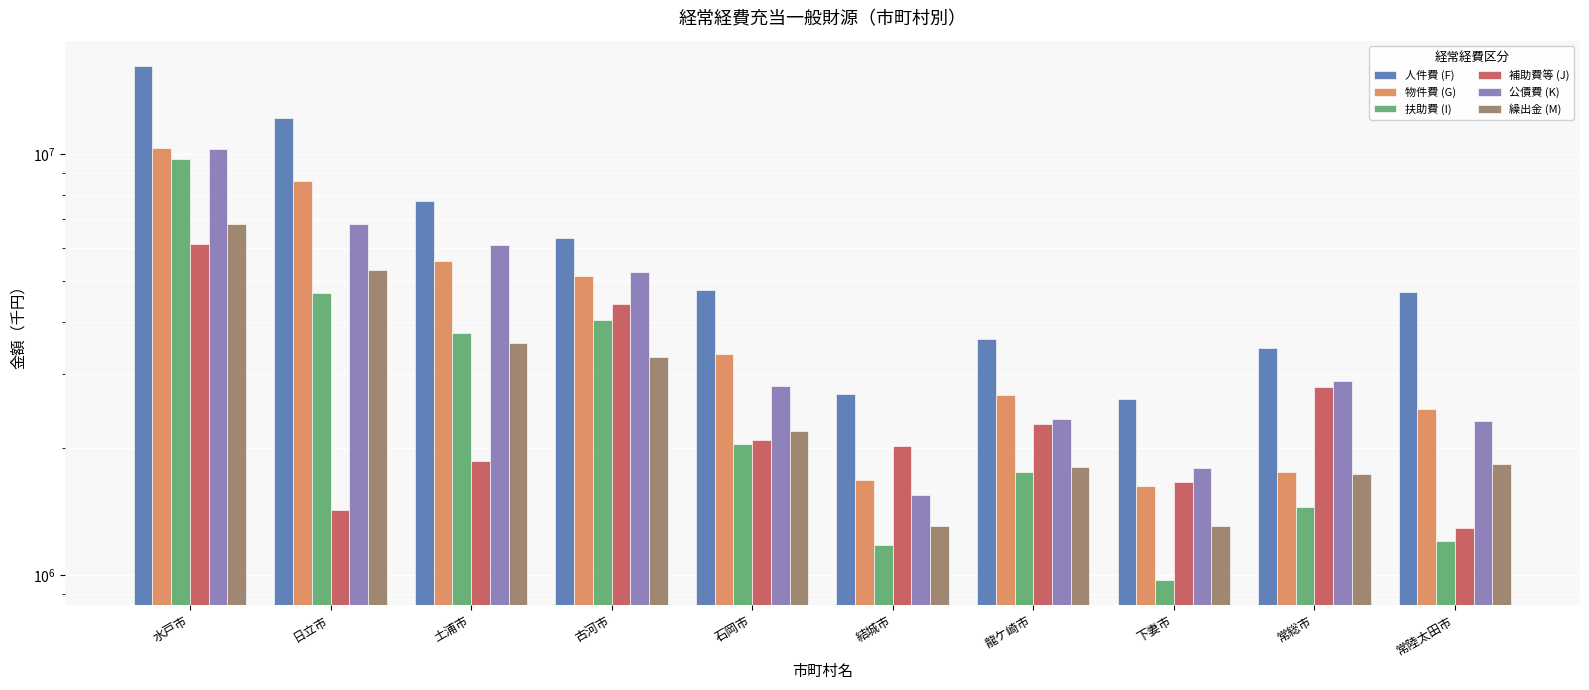

Where is 繰出金 (M) nearest to the value 4070628?

土浦市